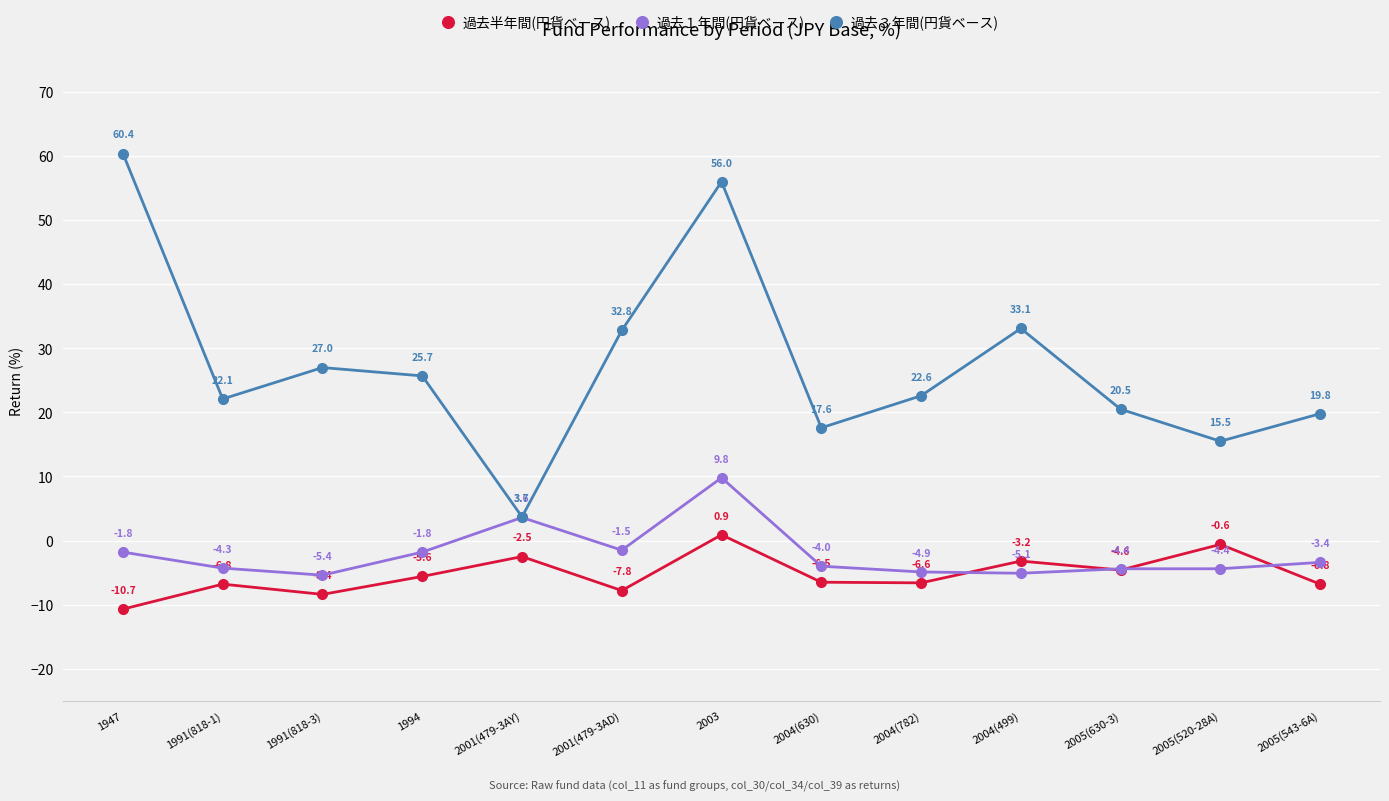

Which series has the widest spread of values?

過去３年間(円貨ベース)